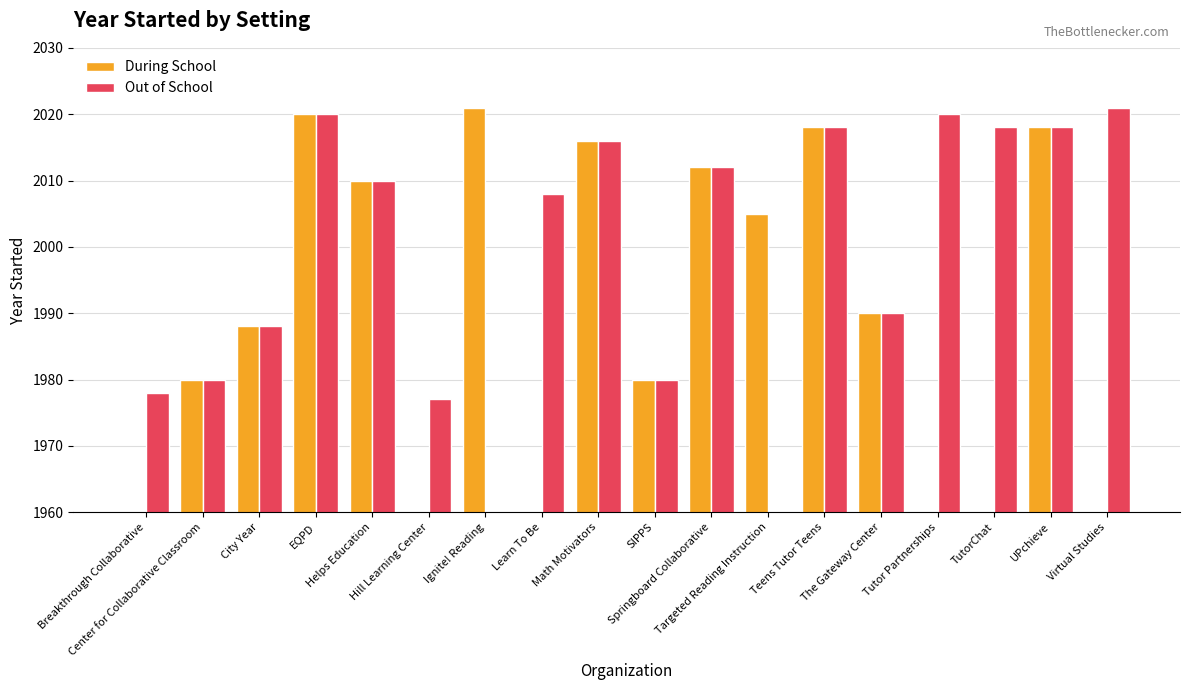

The Out of School series shows 2783 at Math Motivators. True or false?

False